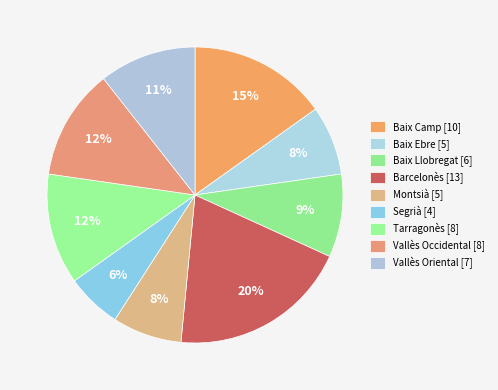

What is the change in value from Tarragonès to Vallès Oriental?

-1